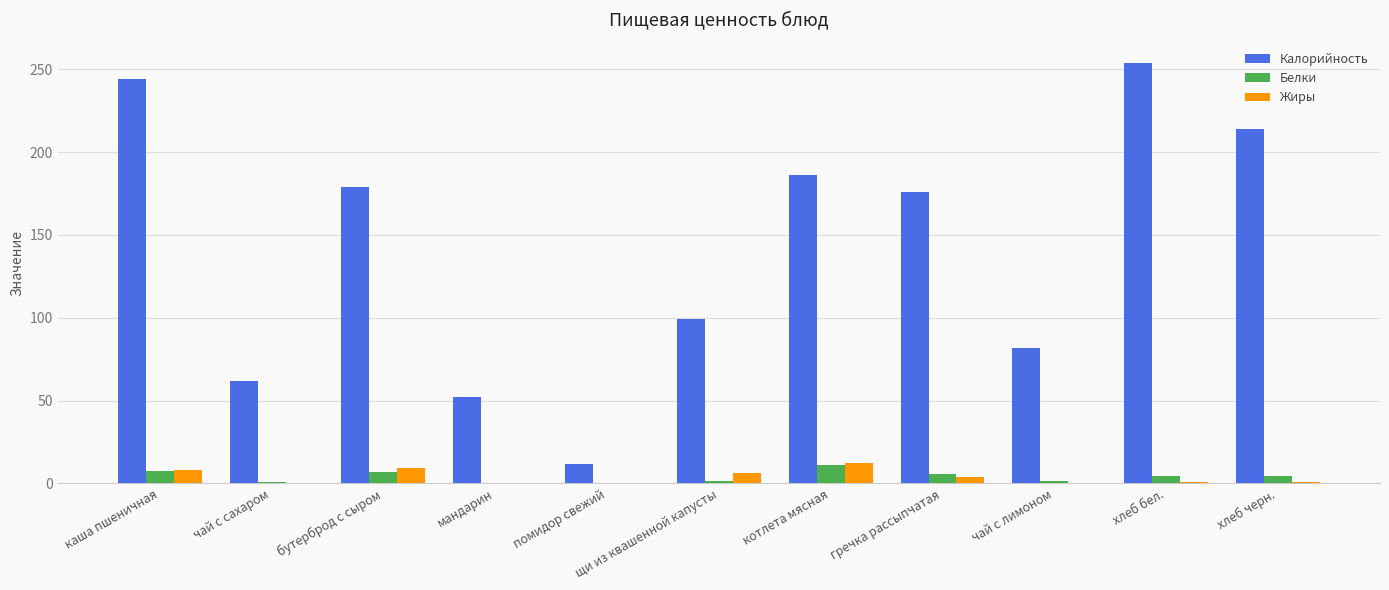

The Белки series shows 6.6 at бутерброд с сыром. True or false?

True